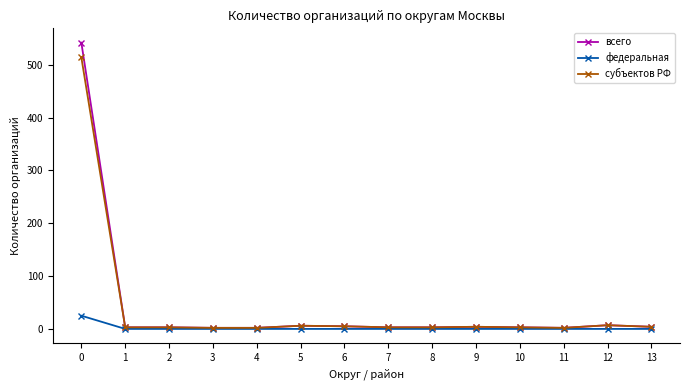

What is the difference between the maximum and second lowest values in the субъектов РФ series?

512